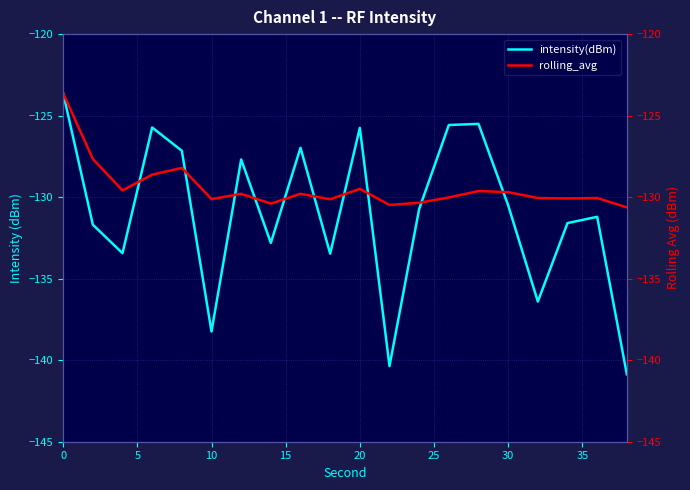

Which series ends up on top after the final intersection of rolling_avg and intensity(dBm)?

rolling_avg